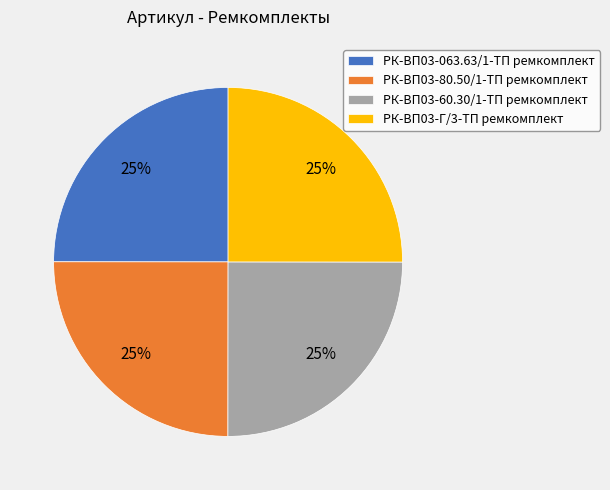

The РК-ВП03-80.50/1-ТП ремкомплект slice represents 25% of the pie. True or false?

True